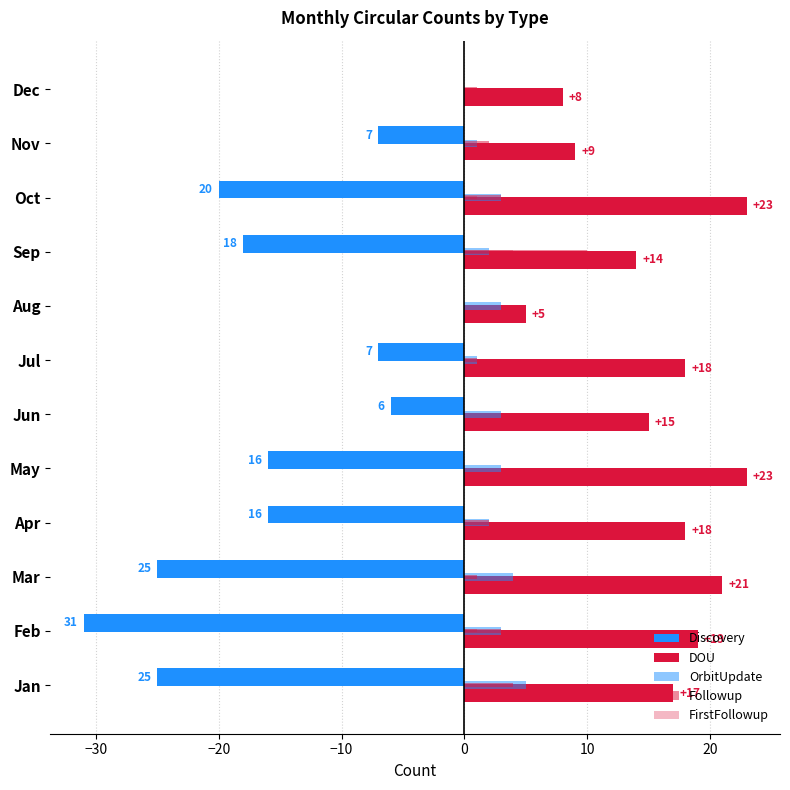

How many distinct data groups are displayed?

5